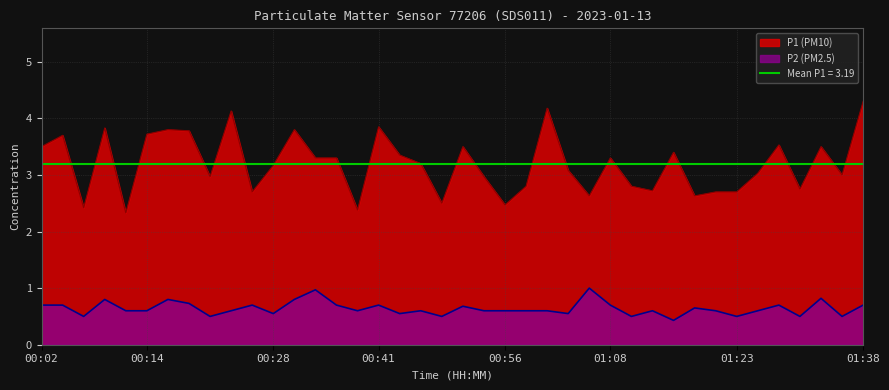

What is the spread (max minus min) of values at 00:14?

3.1